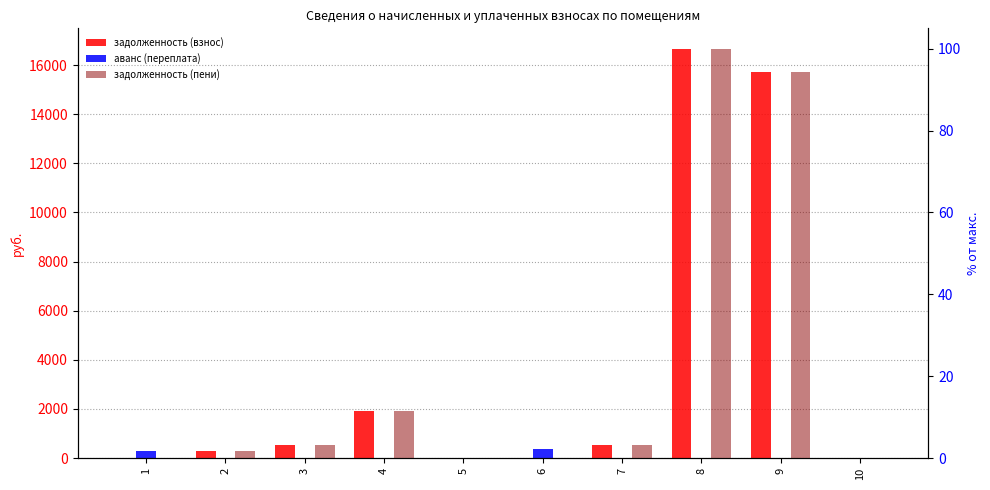

What is the sum of the задолженность (пени) values at 1 and 2?

1.7